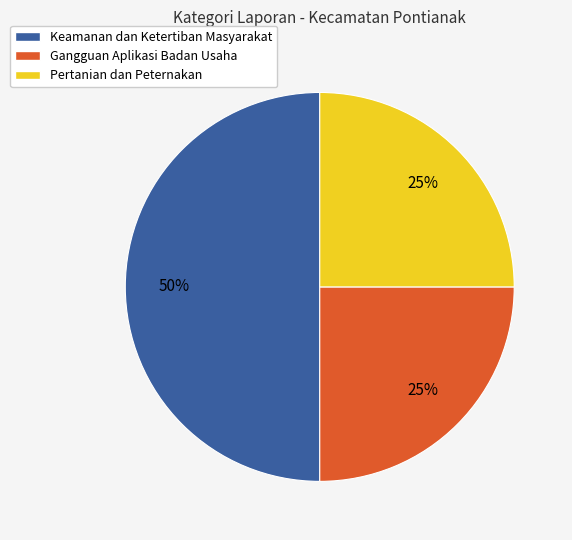

True or false: Pertanian dan Peternakan accounts for 25% of the total.

True